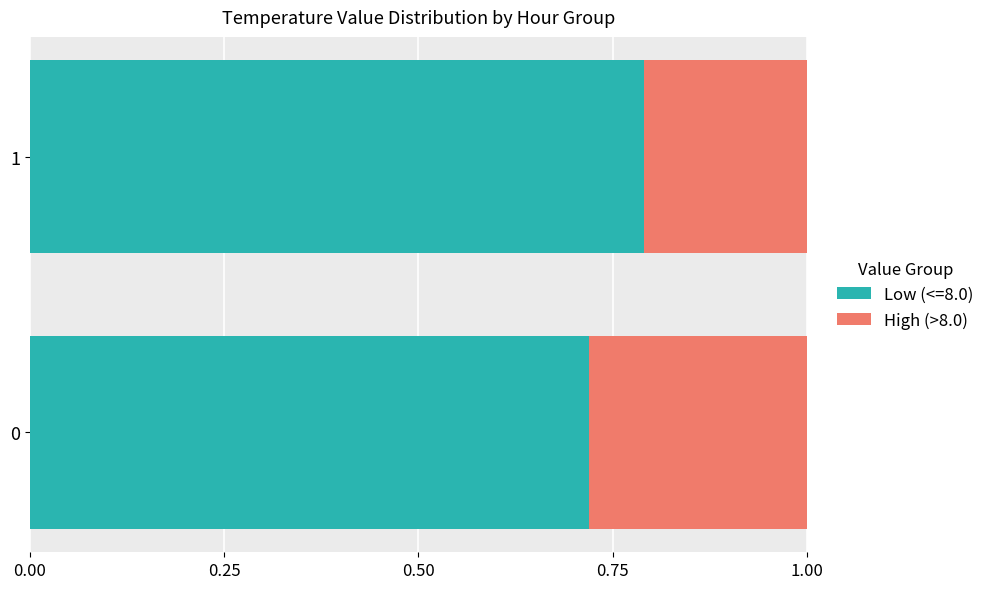

Is it true that Low (<=8.0) equals 0.4 at 1?

False